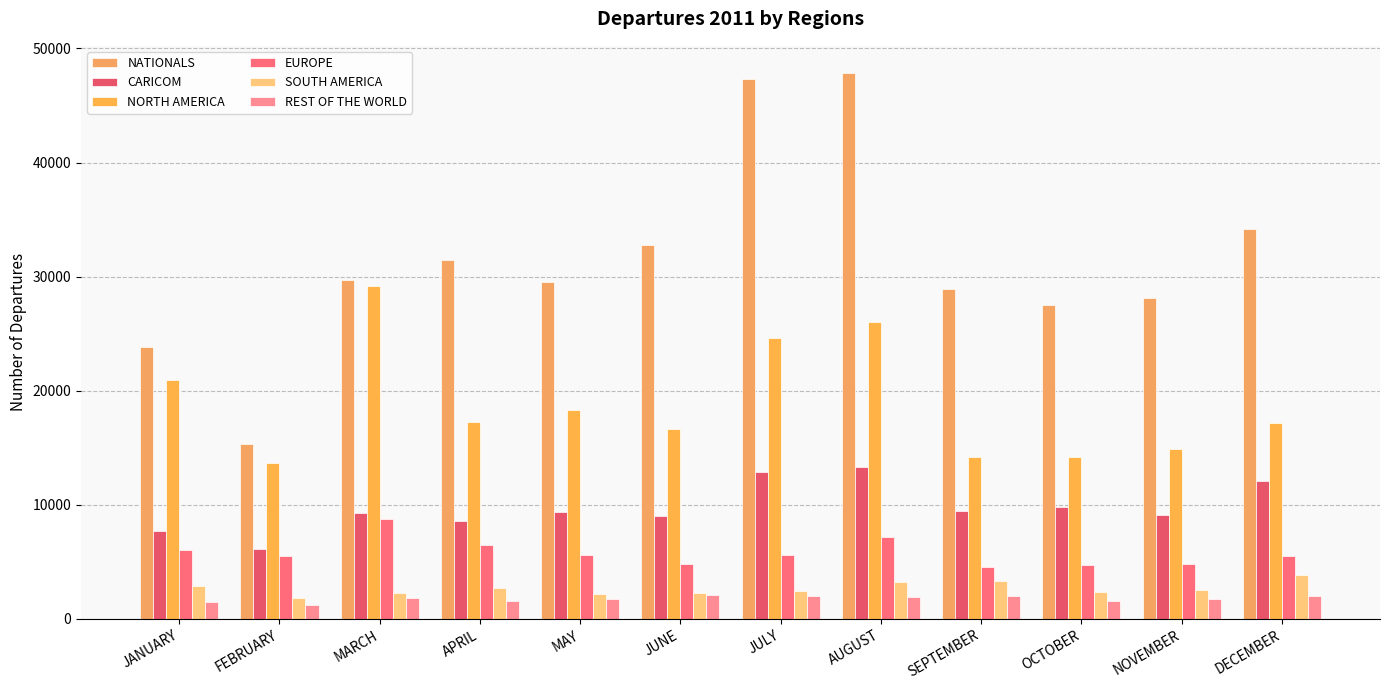

Rank the series by their maximum value, from highest to lowest.

NATIONALS, NORTH AMERICA, CARICOM, EUROPE, SOUTH AMERICA, REST OF THE WORLD